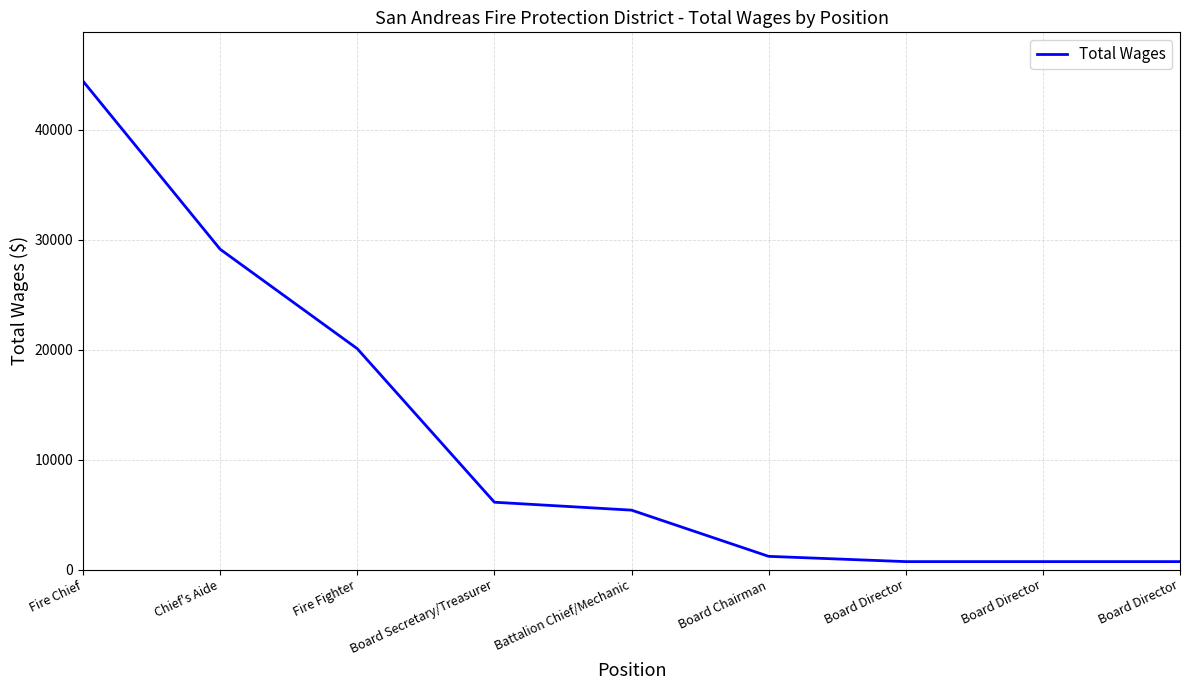

True or false: the data has more than 2 interior local peaks.

False